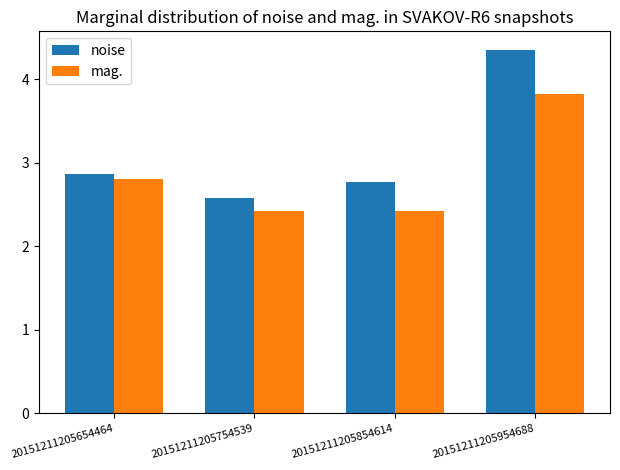

What is the sum of the mag. values at 20151211205654464 and 20151211205854614?

5.2